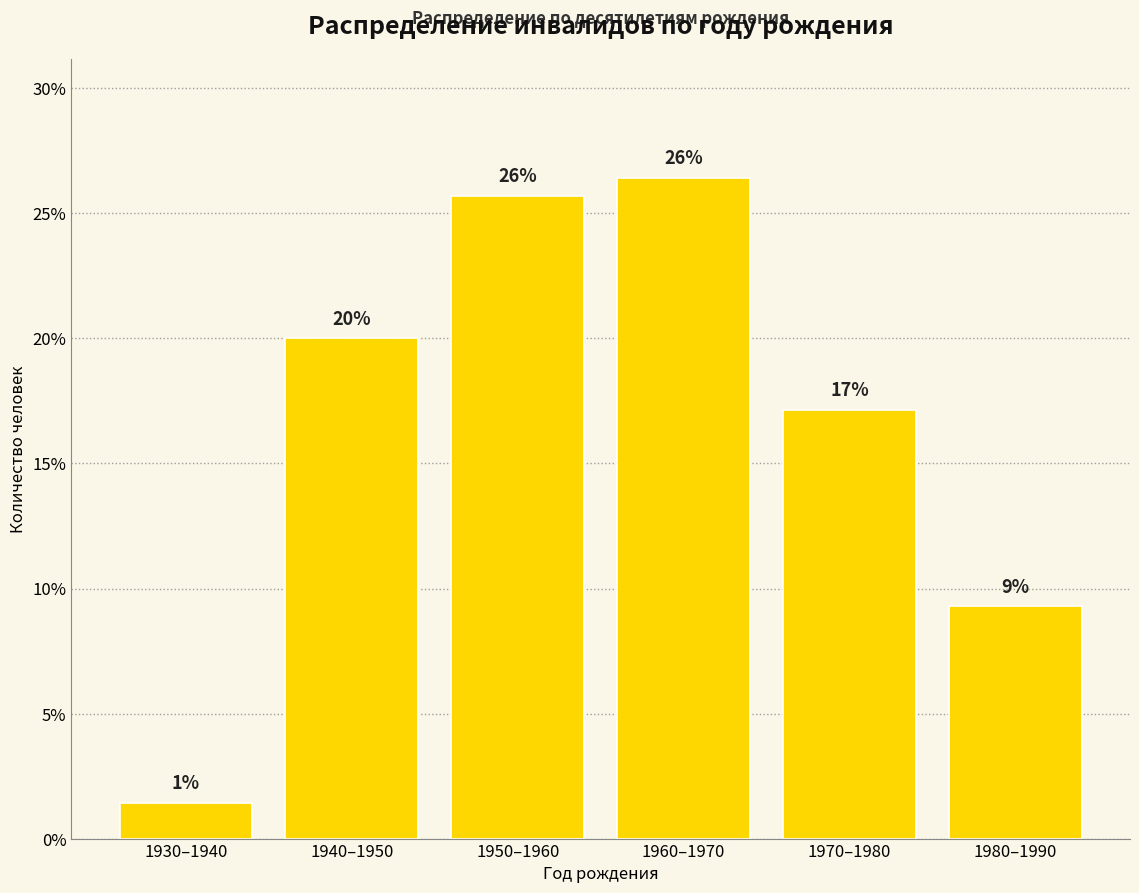

How many bars are there in total?

6